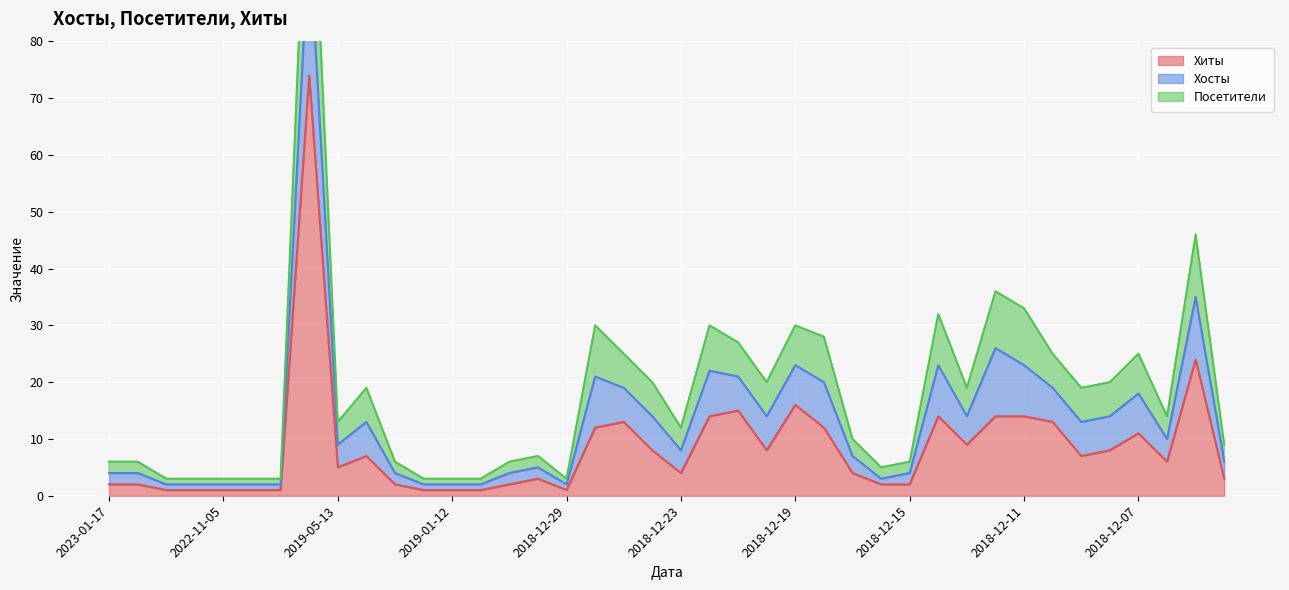

Is it true that Хиты equals 15 at 2018-12-13?

False